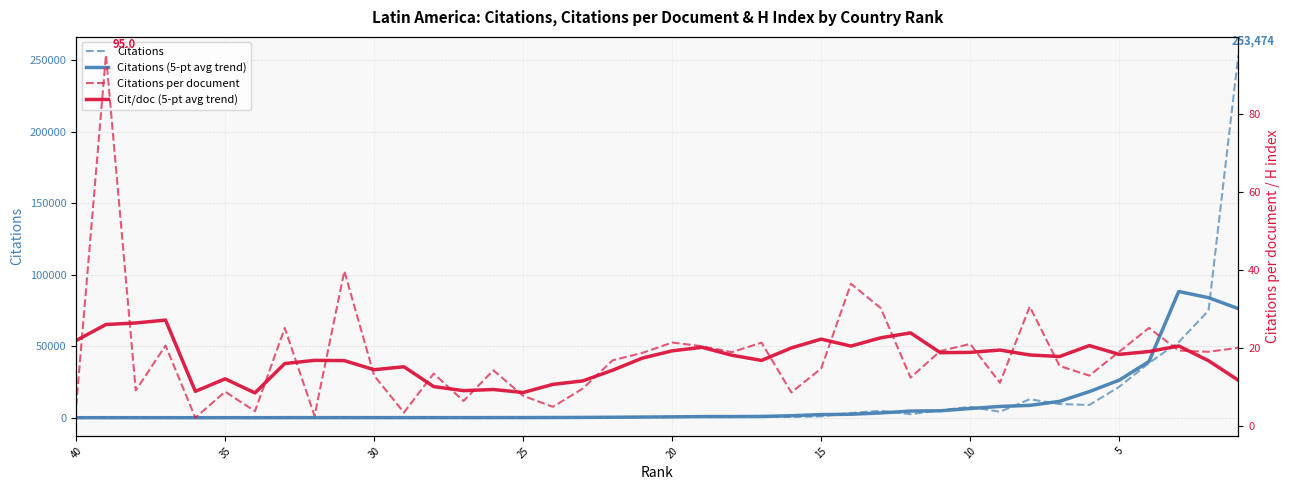

Where is the first local minimum for Citations (5-pt avg trend)?

20